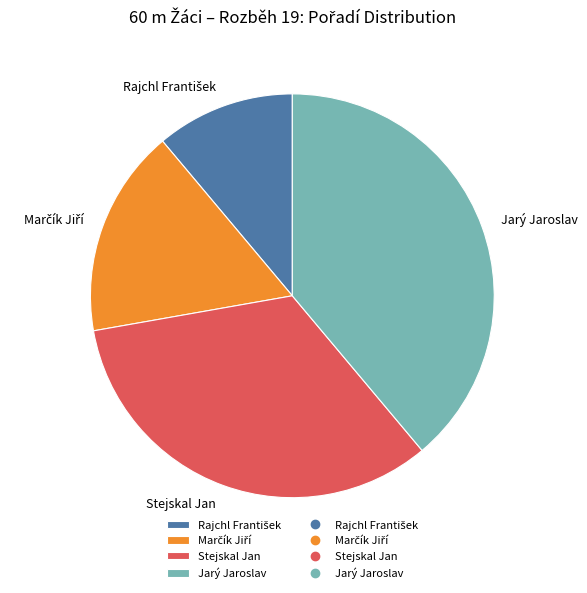

Is it true that Stejskal Jan is 33% of the pie?

True